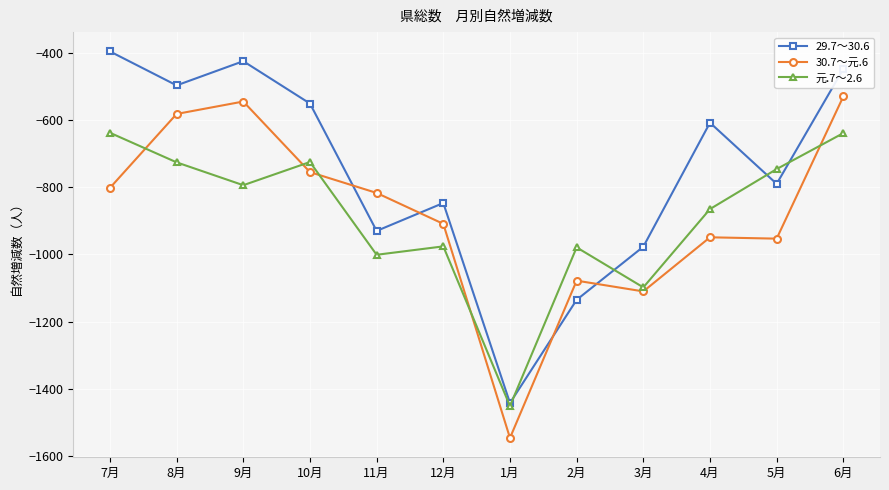

What is the minimum value shown in the chart?

-1546